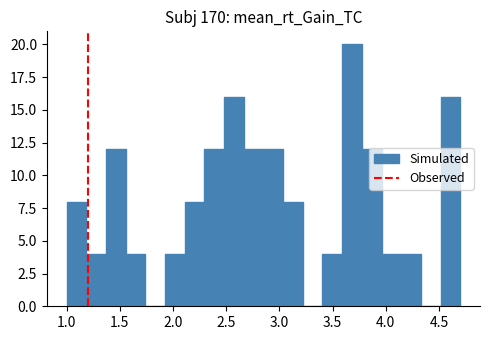

Read against the x-axis, roughly where is the centre of the tallest bar?

3.70